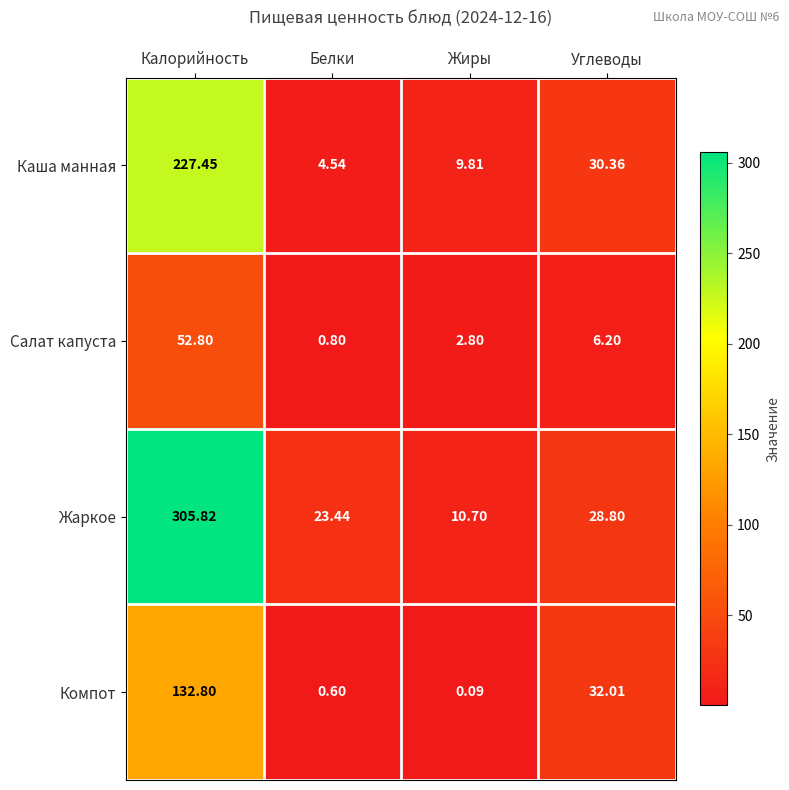

Which category has the lowest value across all series?

Жиры